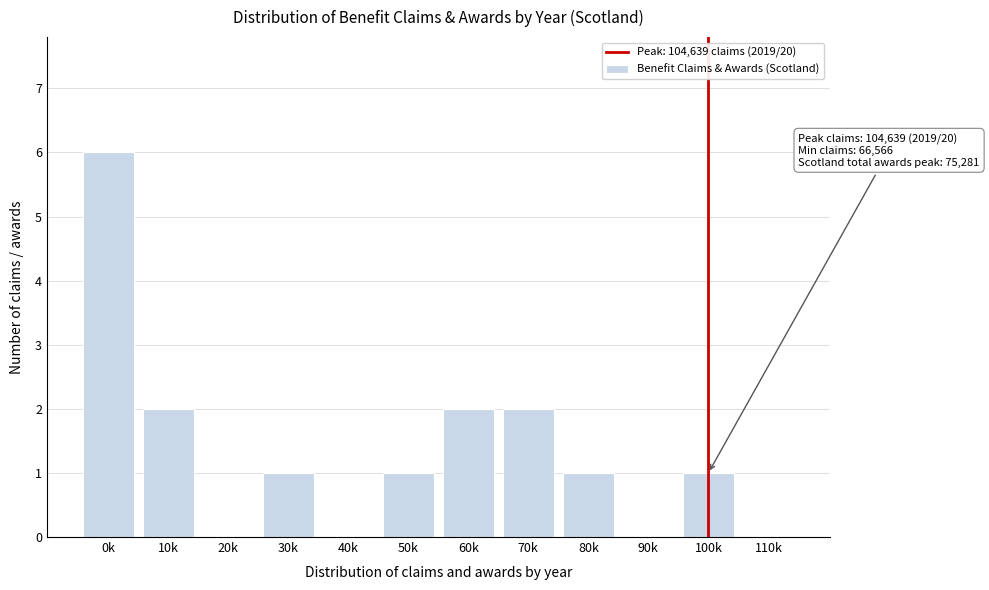

Reading left to right, list all the values displayed in this chart.

0k=6	10k=2	20k=0	30k=1	40k=0	50k=1	60k=2	70k=2	80k=1	90k=0	100k=1	110k=0